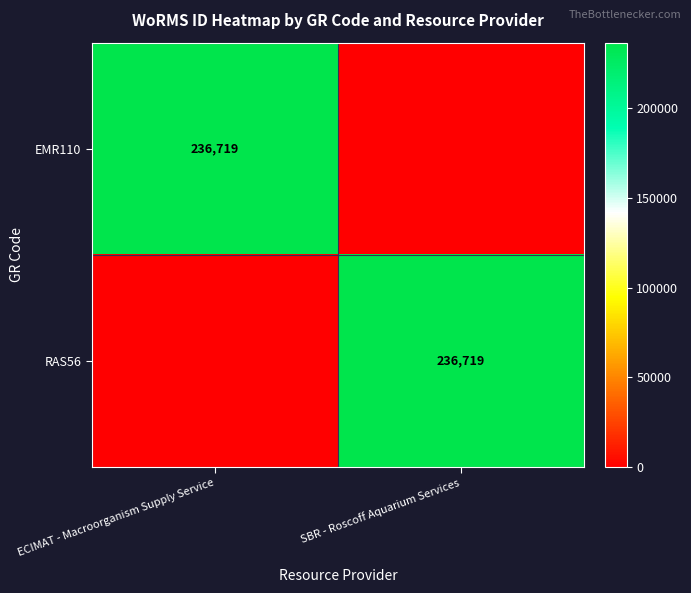

The value of RAS56 at SBR - Roscoff Aquarium Services is 369807. True or false?

False